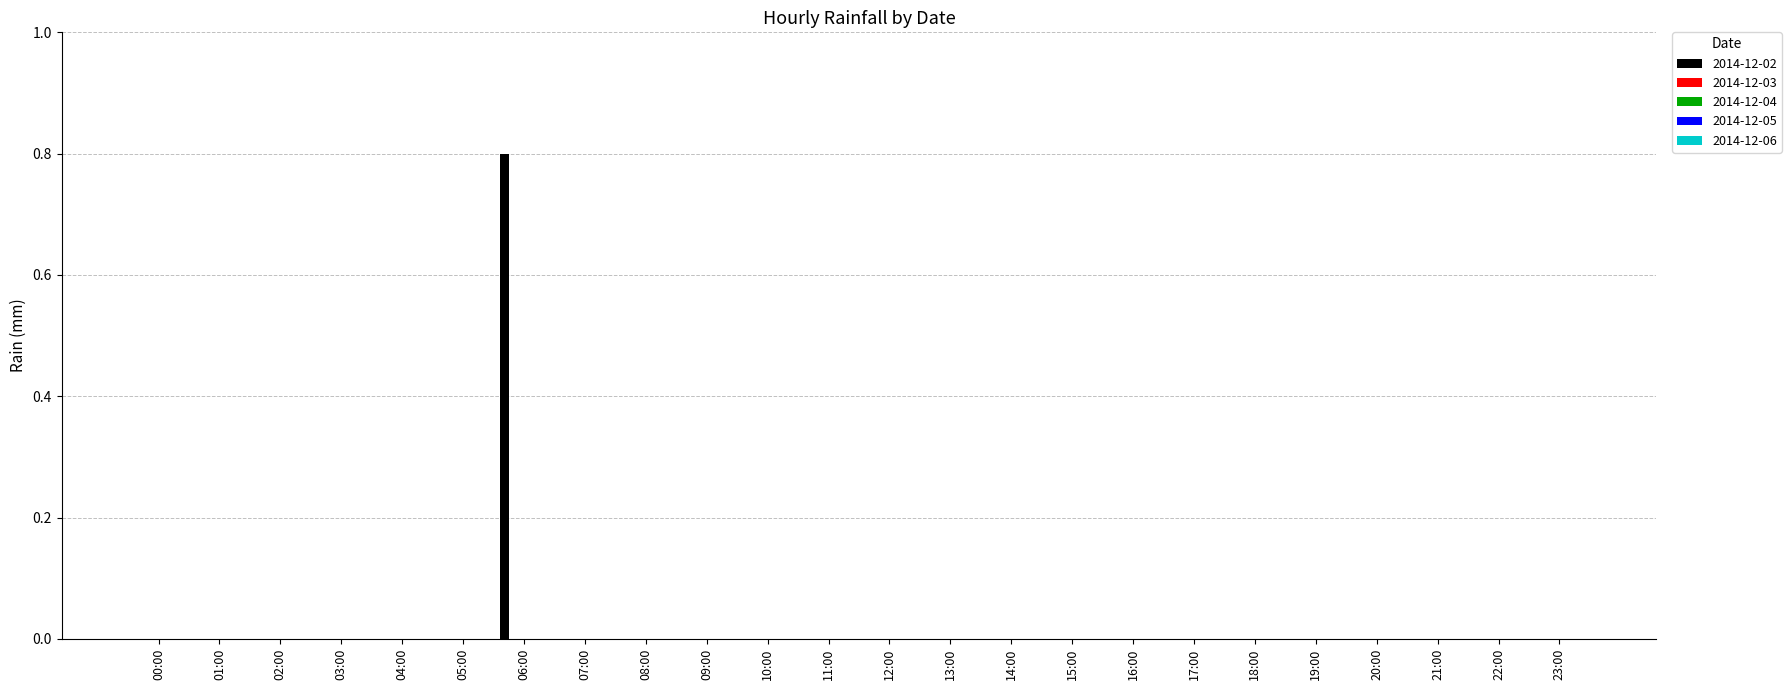

How many categories are shown in the chart?

24